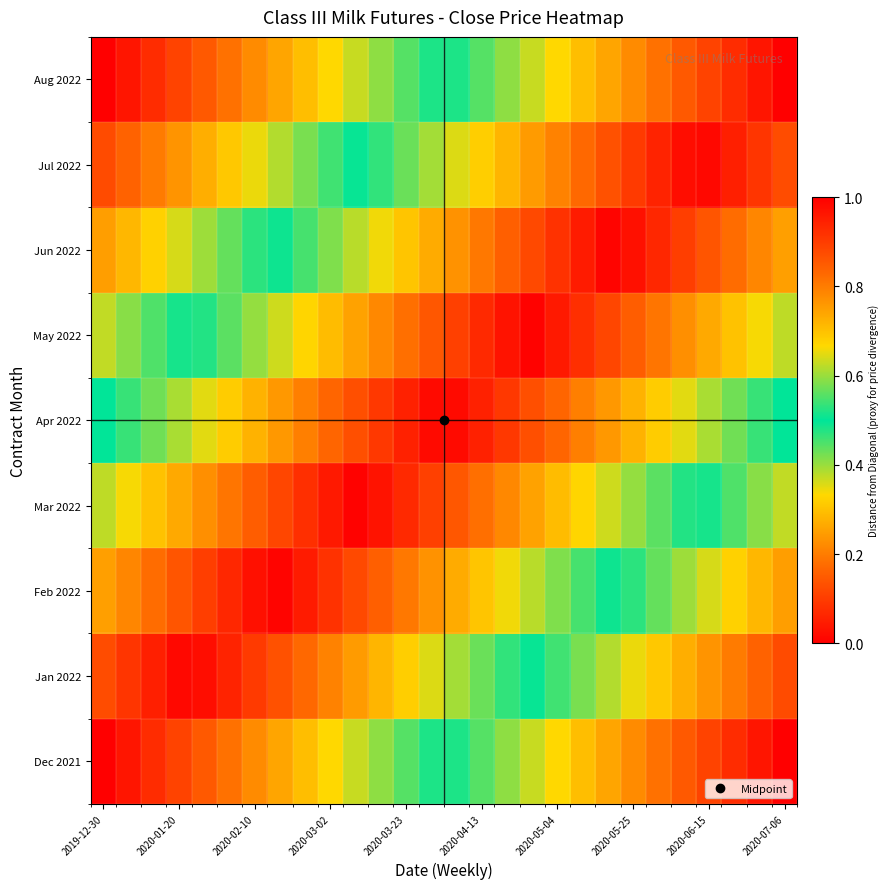

What is the greatest value displayed?

1.0